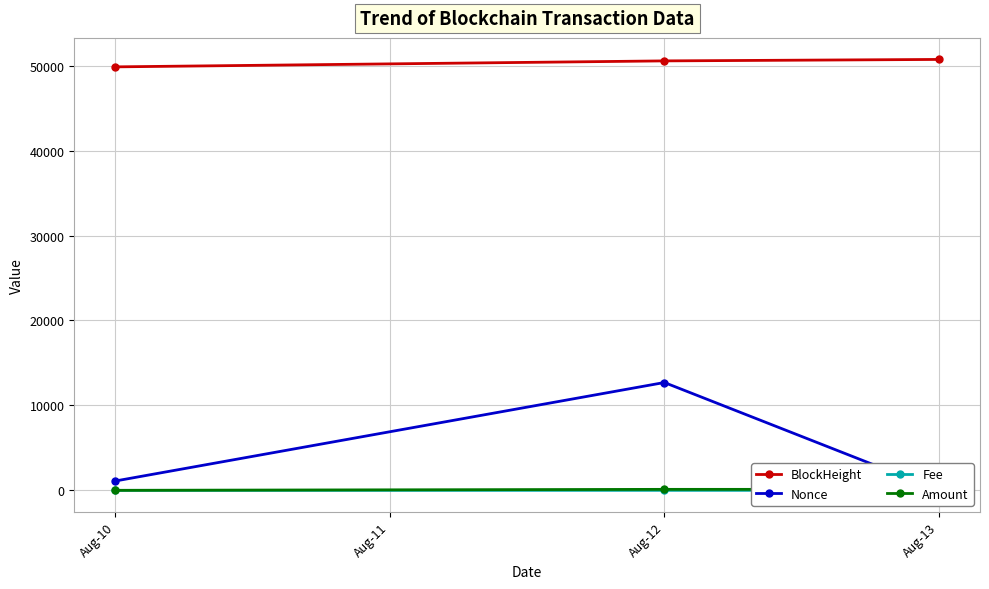

At which label is Amount closest to 58?

Aug-10